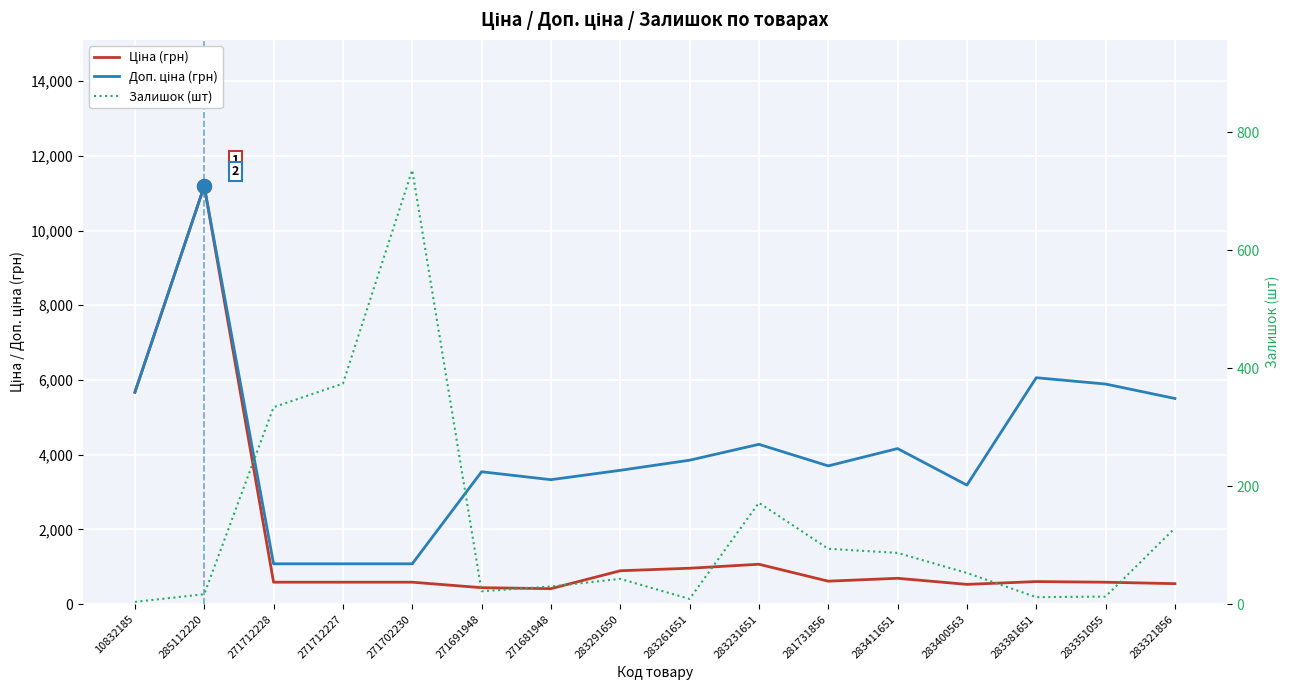

What is the average value of the Залишок (шт) series?

133.1